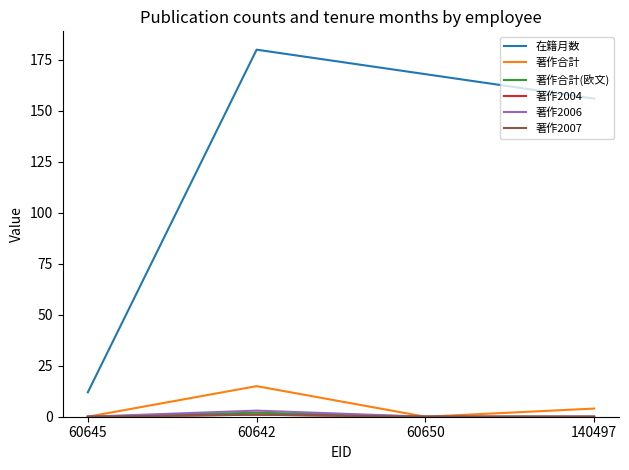

Does the chart have visible grid lines?

No